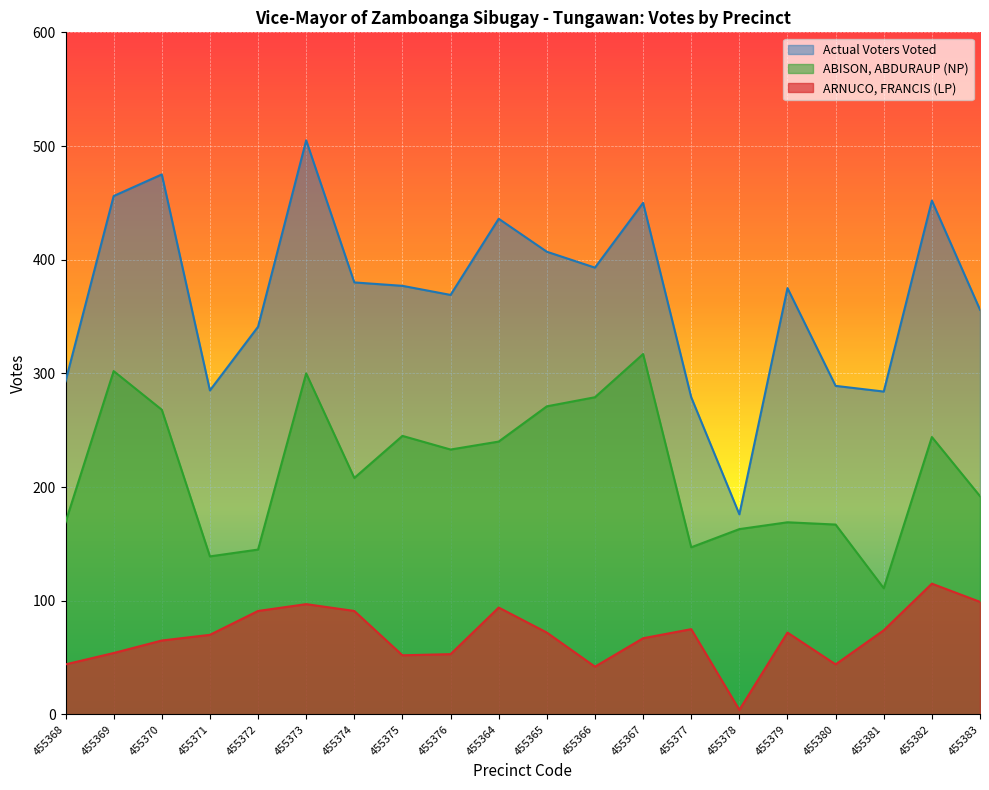

What is the minimum value shown in the chart?

4